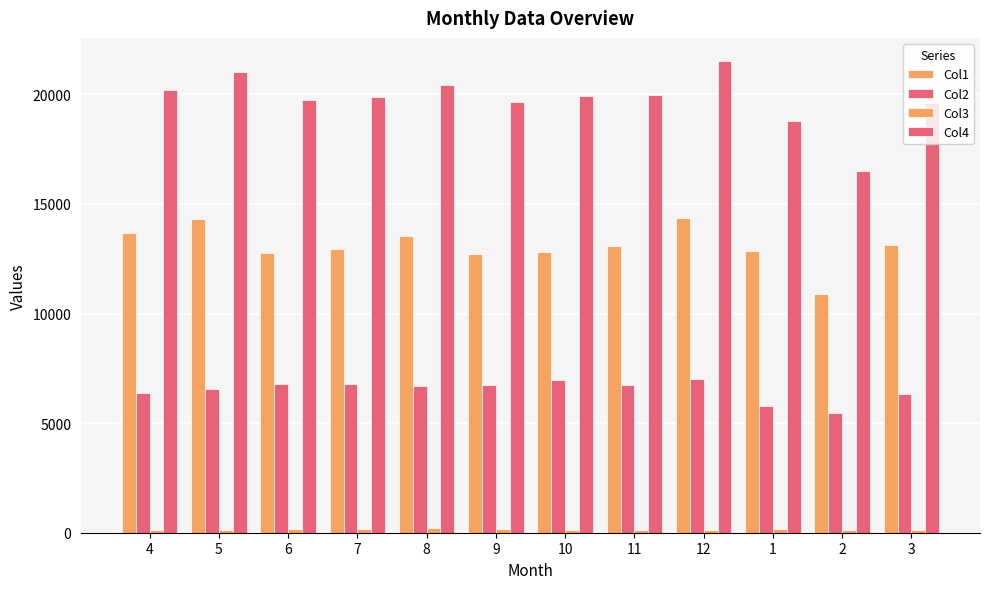

The value of Col4 at 2 is 3599. True or false?

False